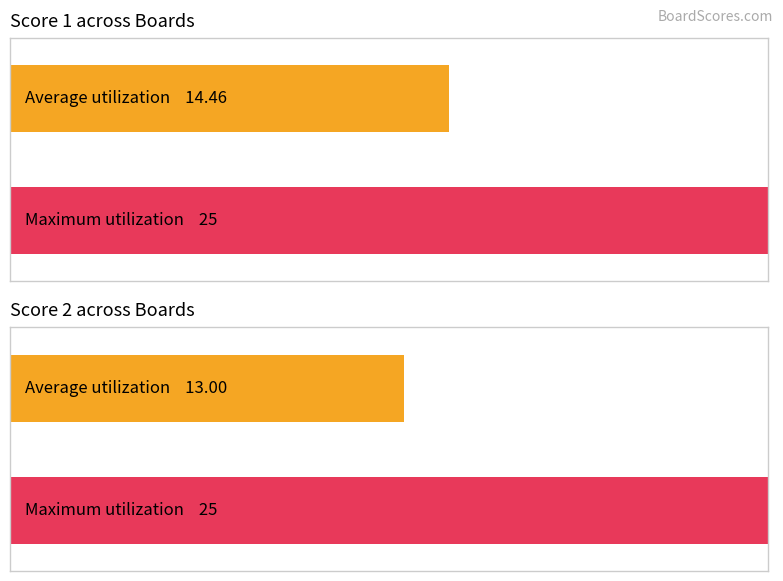

The Score 1 series shows 10 at 8. True or false?

False